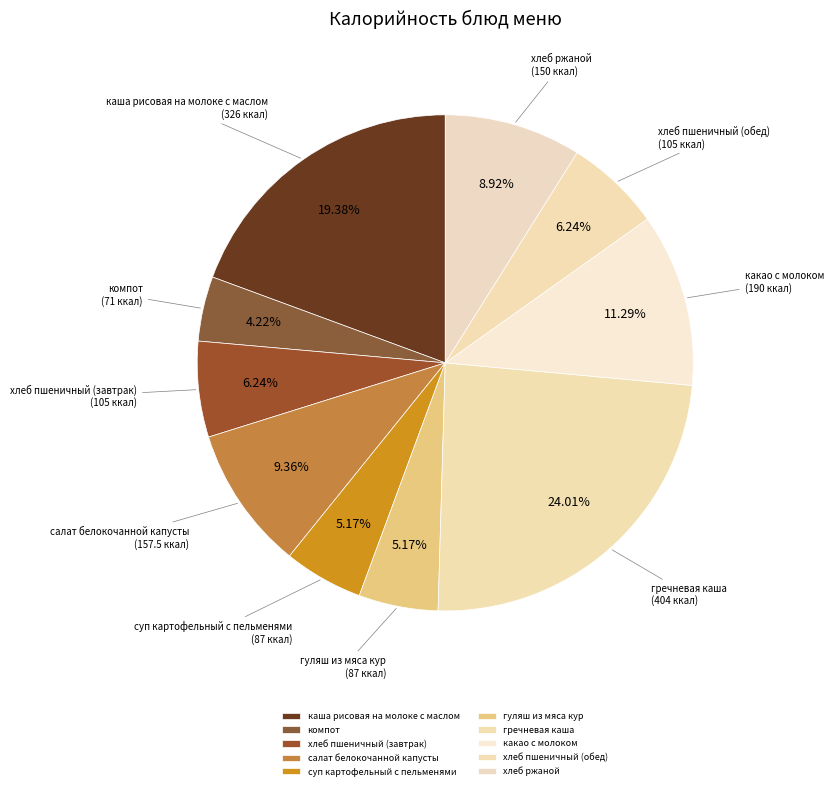

What percentage do хлеб пшеничный (обед) and салат белокочанной капусты together represent?

15.6%